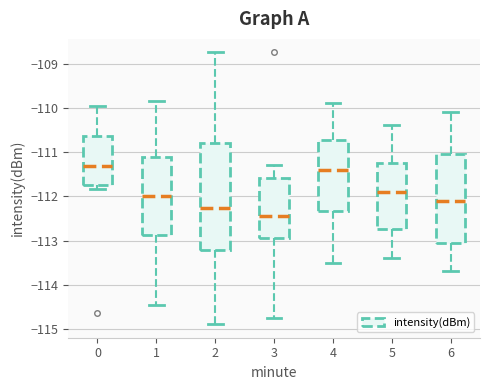

Comparing the boxes themselves (not the whiskers), which one is the tallest?

2